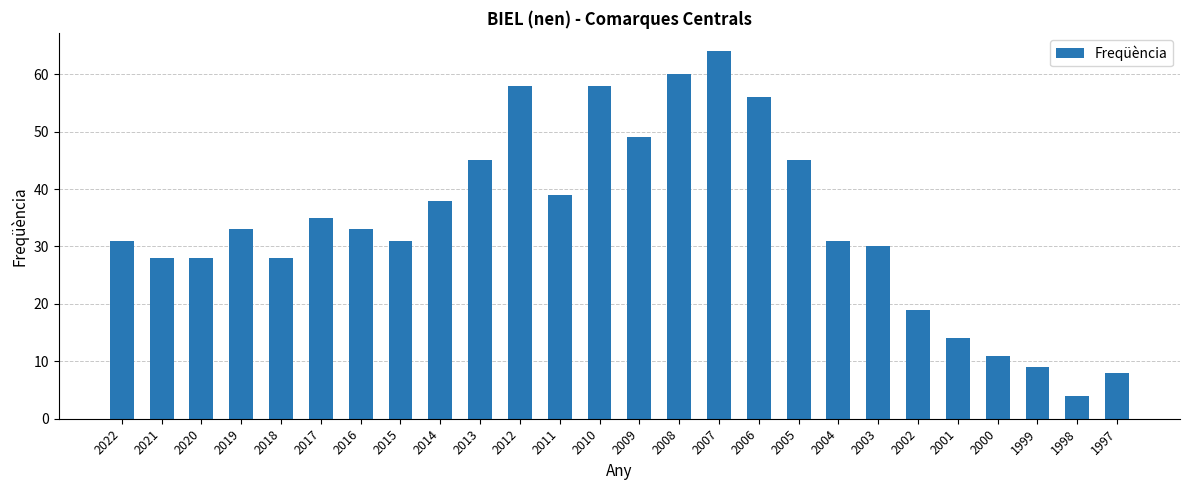

Approximately how many times larger is the value at 1999 compared to 2016?

0.3